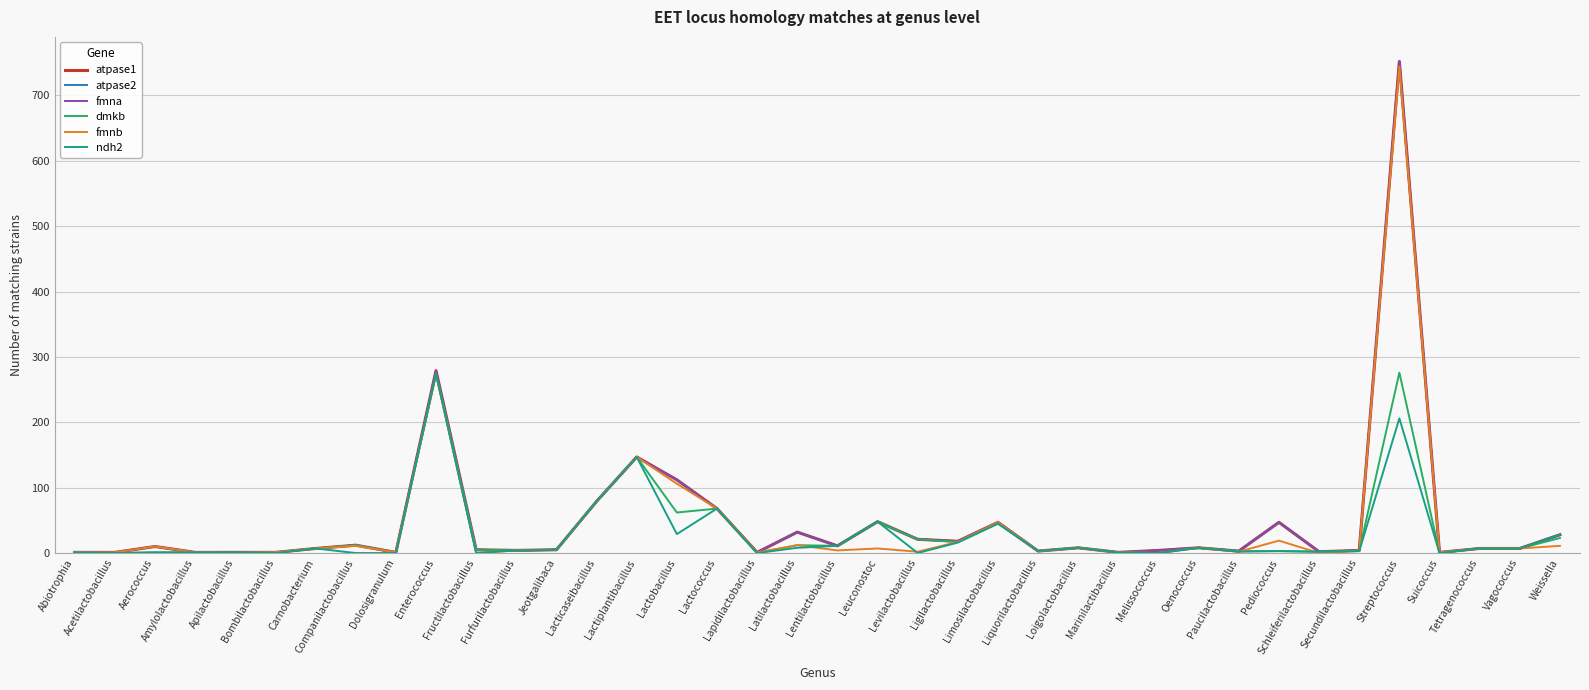

What is the label of the 35th point from the left?

Suicoccus